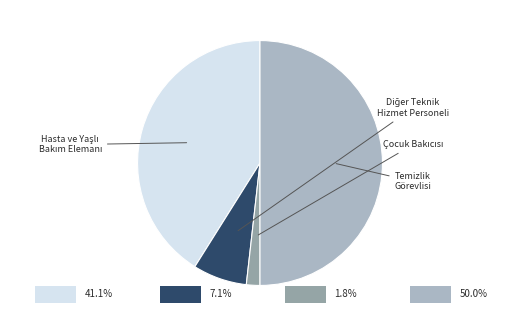

Is there any slice that represents more than half of the pie?

No